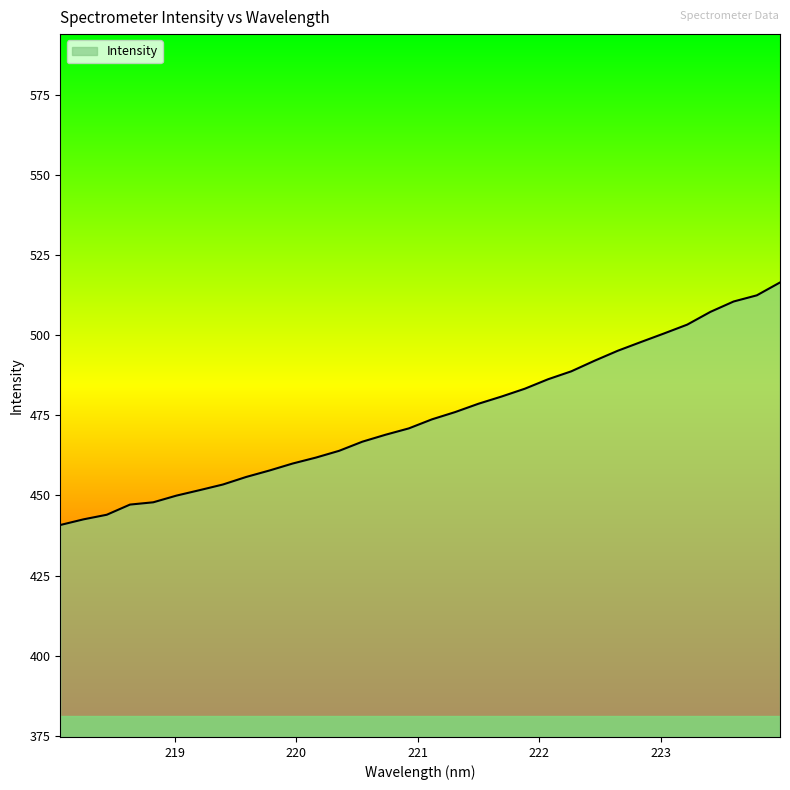

What is the difference between the maximum and minimum values?

75.7